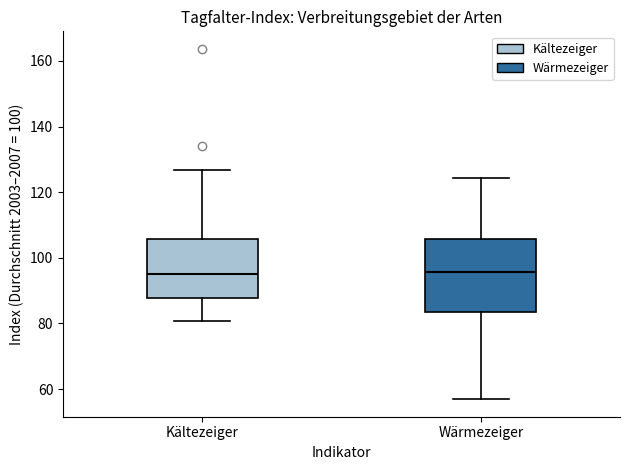

Comparing the boxes themselves (not the whiskers), which one is the tallest?

Wärmezeiger